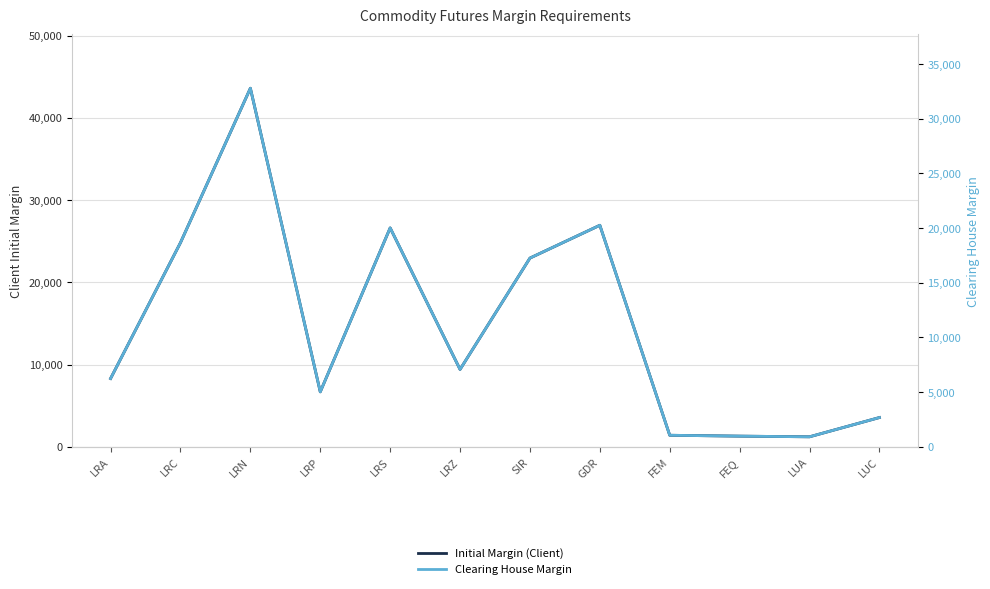

Is this an area chart (filled region under the line)?

No